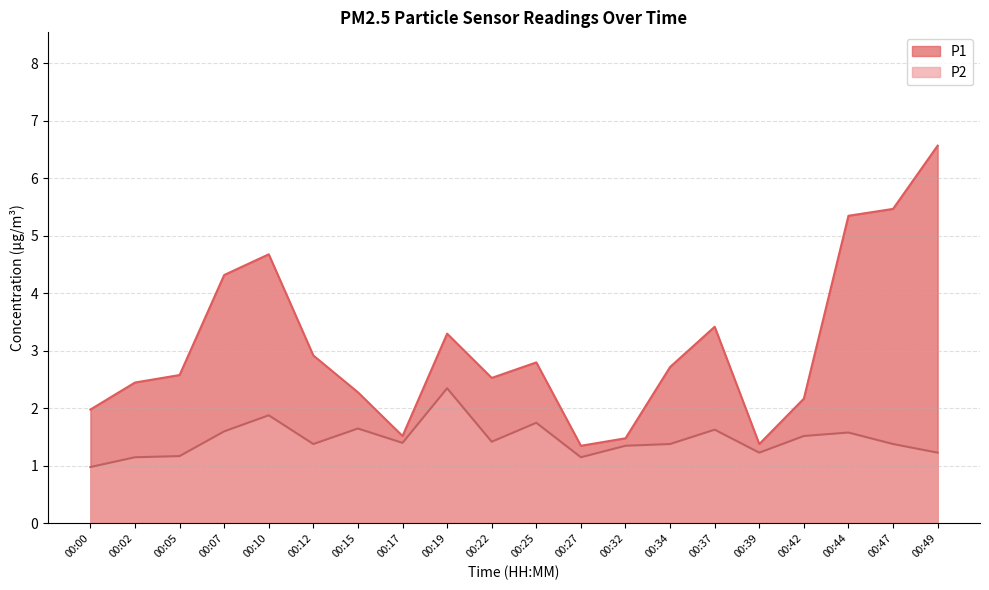

What is the maximum value shown in the chart?

6.6